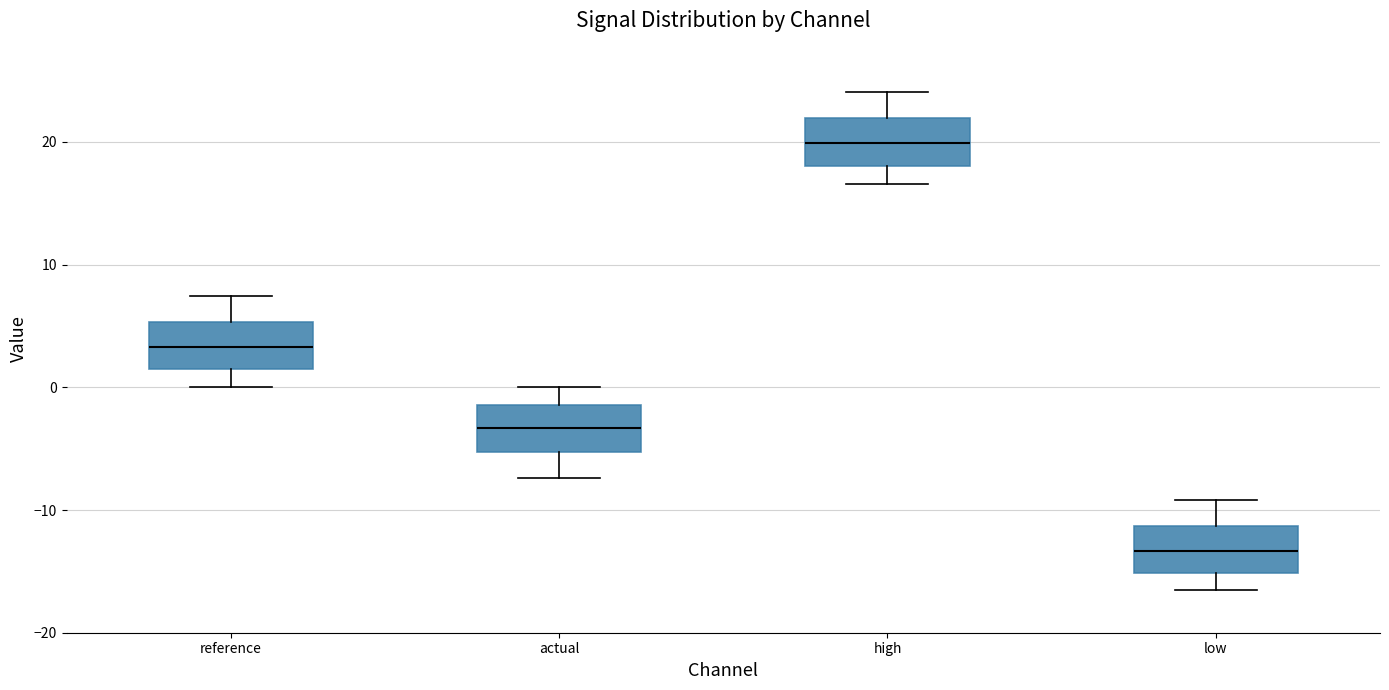

Reading left to right, read every box against the y-axis: the position of its median line, the range the box covers, and the ends of its whiskers. The values are not printed on the chart, so give them approximately, as read against the axis.

reference: median 3, box 1 to 5, whiskers 0 to 7
actual: median -3, box -5 to -1, whiskers -7 to 0
high: median 20, box 18 to 22, whiskers 17 to 24
low: median -13, box -15 to -11, whiskers -17 to -9